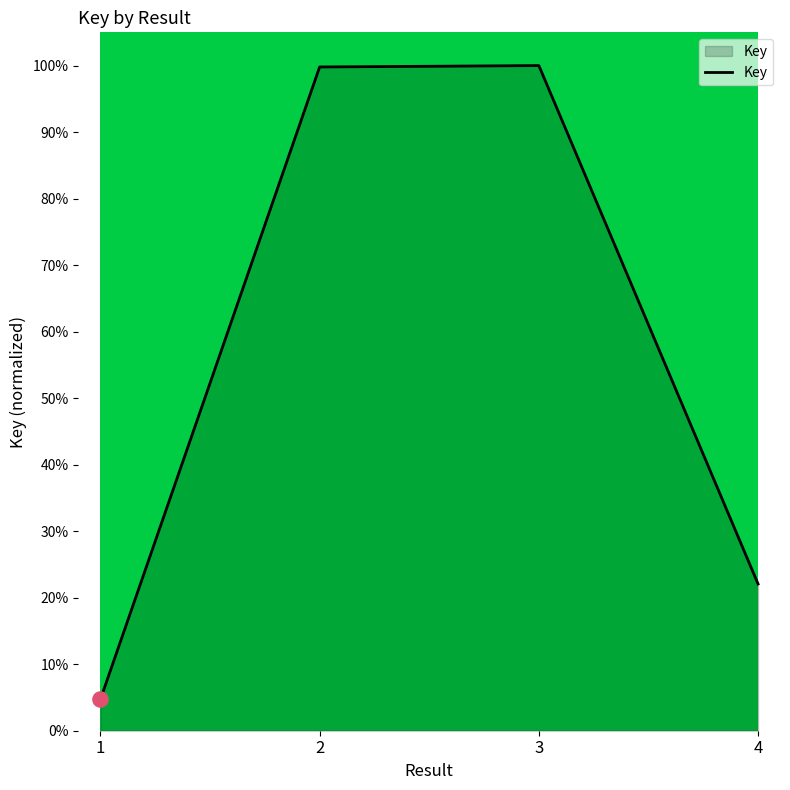

What is the change in value from 2 to 4?

-77.7